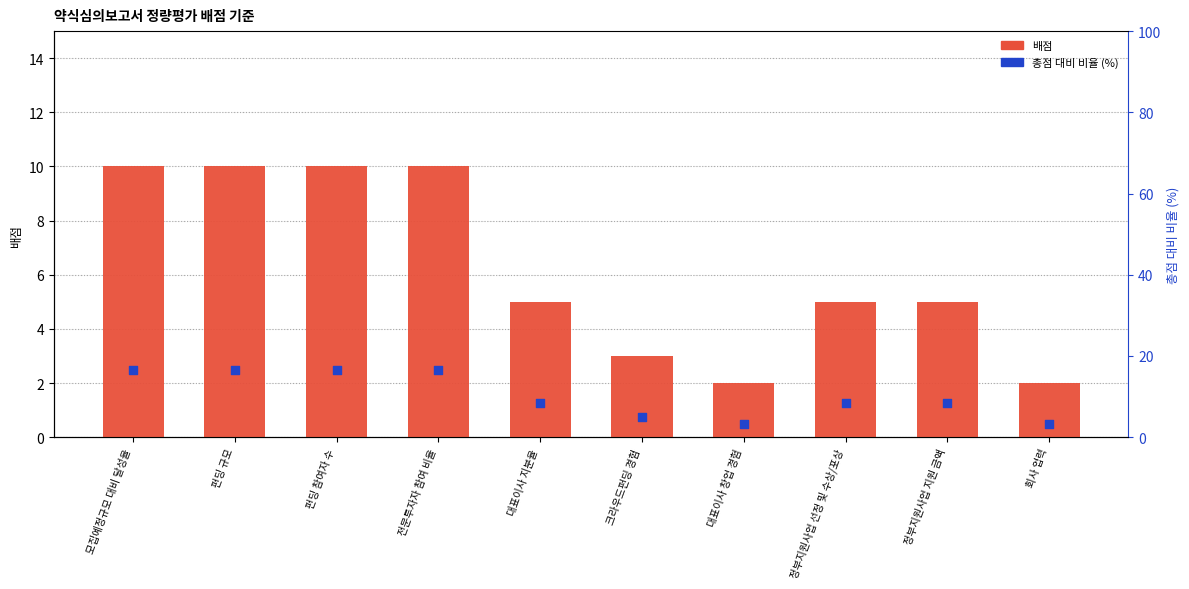

Is the value of 총점 대비 비율 (%) at 회사 업력 greater than the value of 배점 at 모집예정규모 대비 달성율?

No